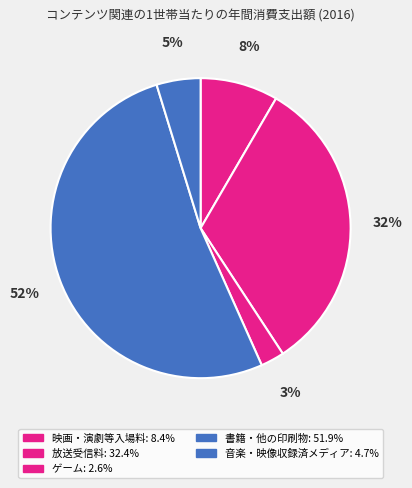

How many slices are in this pie chart?

5